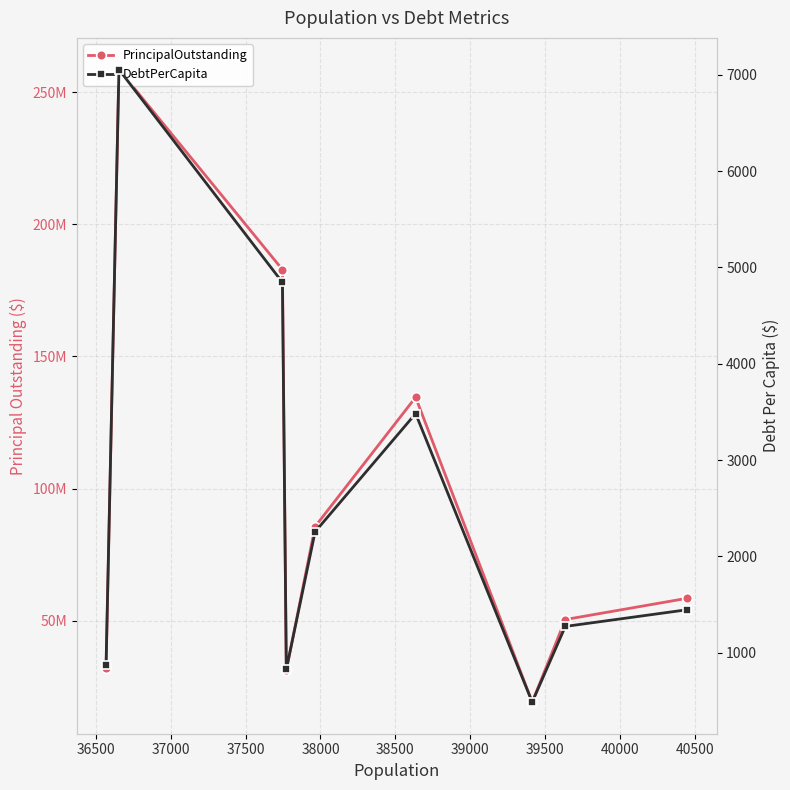

True or false: PrincipalOutstanding and DebtPerCapita cross at least once.

False